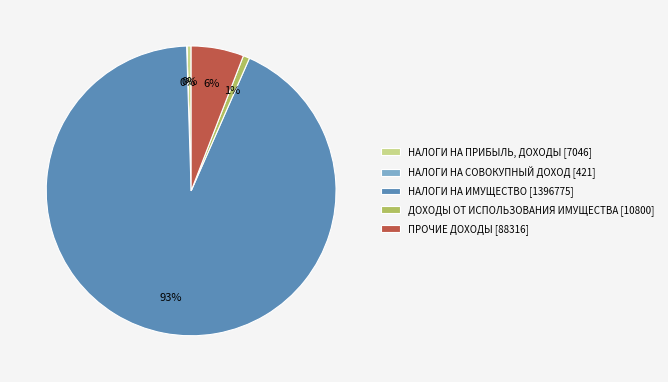

To the nearest percent, what is the average slice percentage?

20%